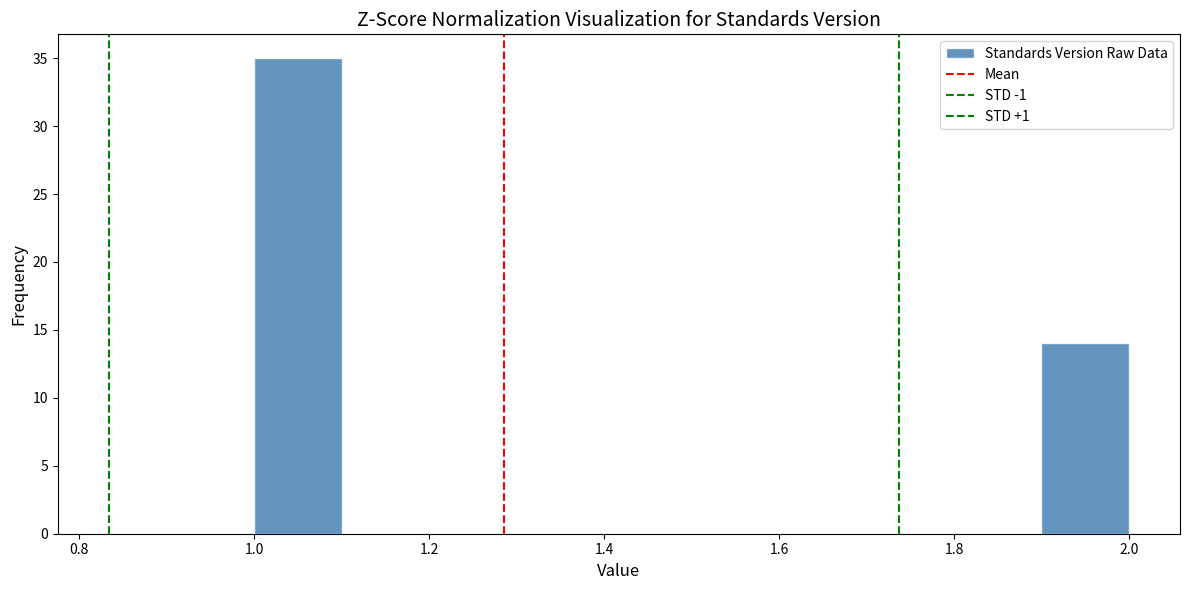

Which range on the x-axis has the tallest bar?

1.0 to 1.1